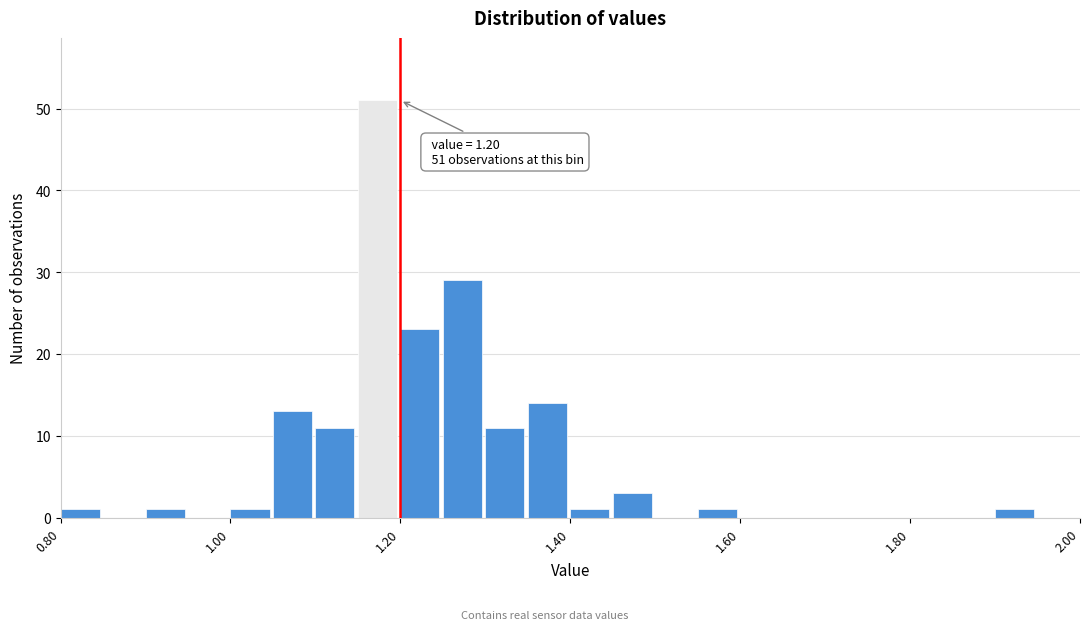

Read against the x-axis, roughly where is the centre of the tallest bar?

1.18